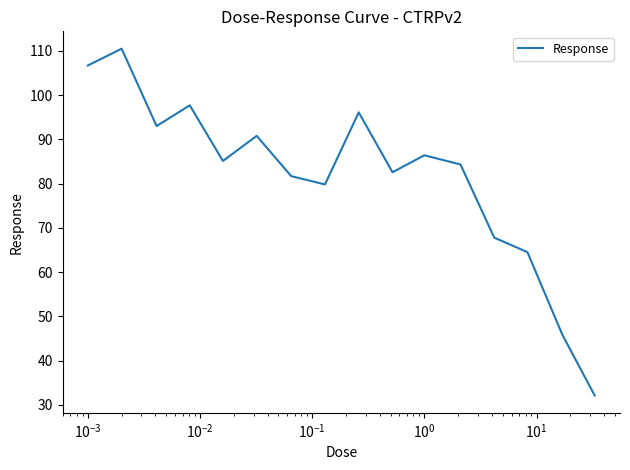

How many values exceed 85?

8